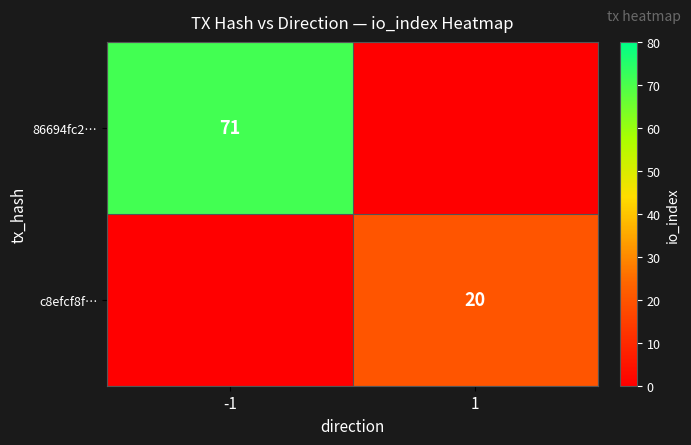

What is the spread (max minus min) of values at -1?

71